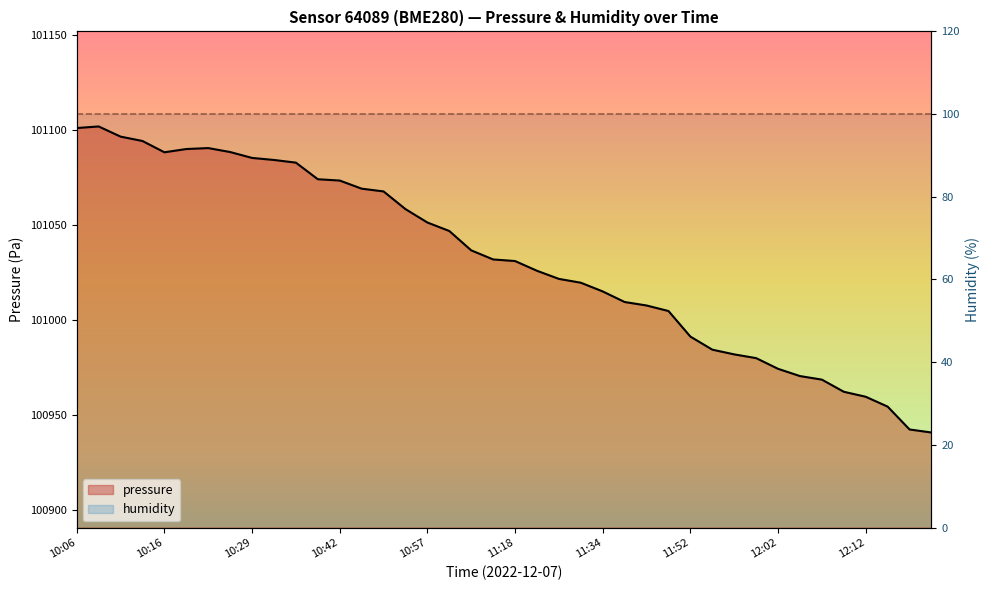

Between 10:42 and 22, which series saw the biggest shift?

pressure